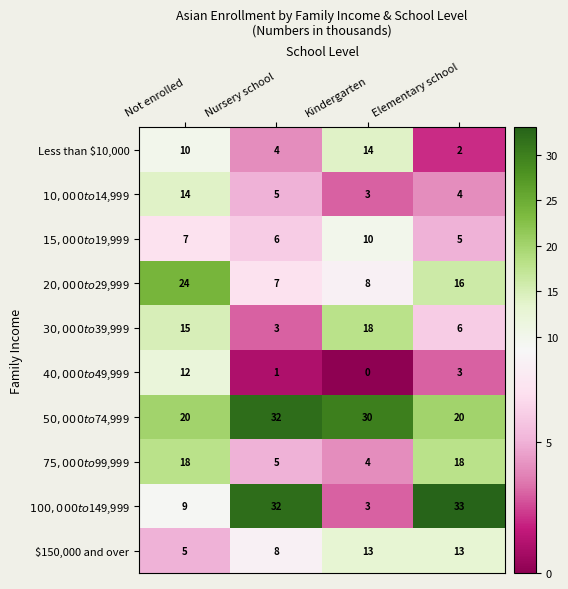

How many categories are shown in the chart?

4